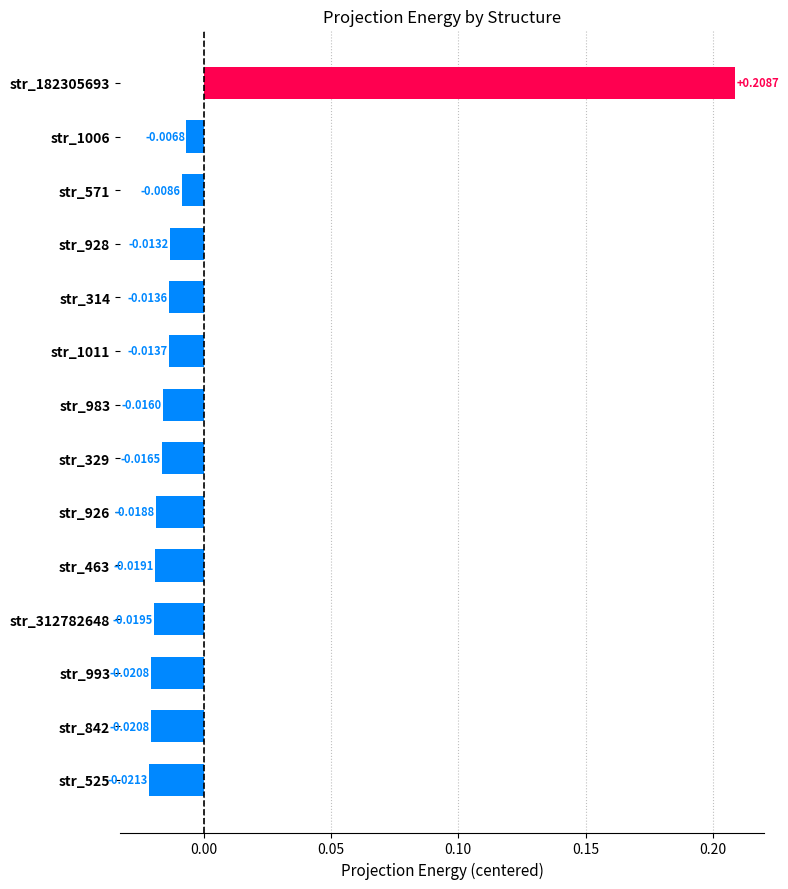

How many positive values are there?

1